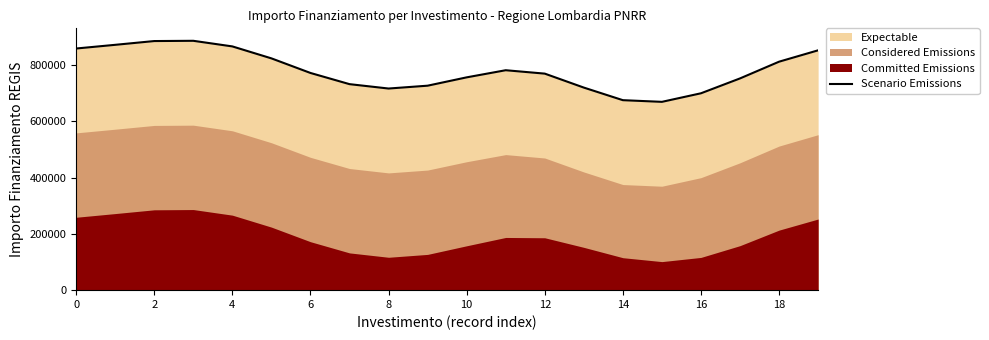

What is the value of the 20th point from the left?

852757.8